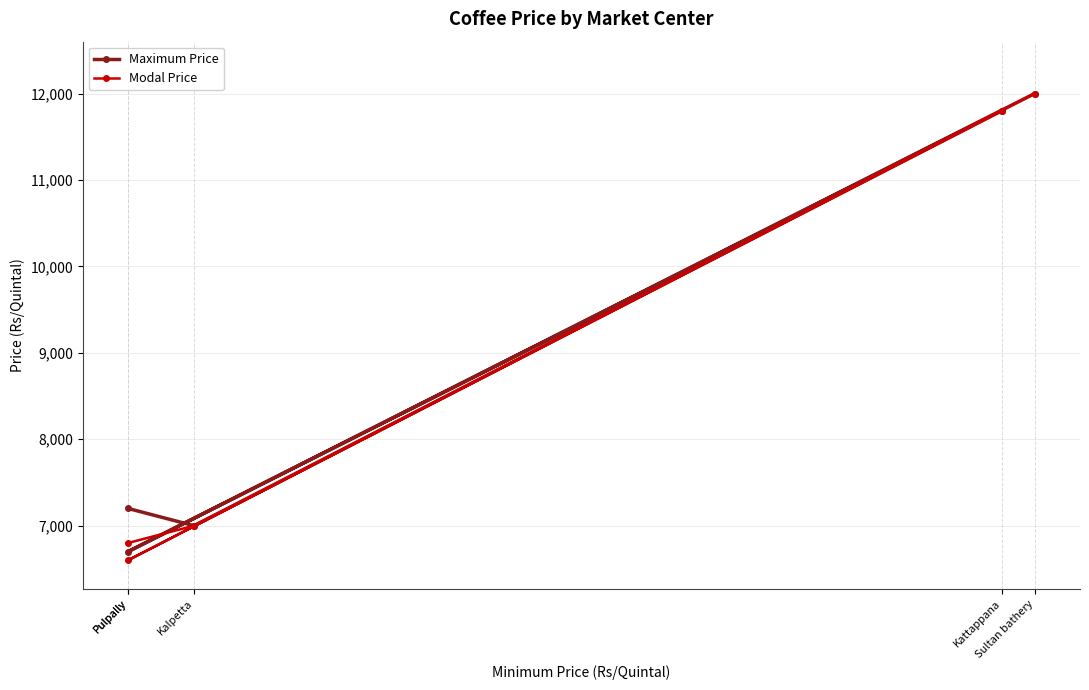

Reading left to right, extract all data points from this chart.

Maximum Price: 7200	7000	11800	6700	12000
Modal Price: 6800	7000	11800	6600	12000